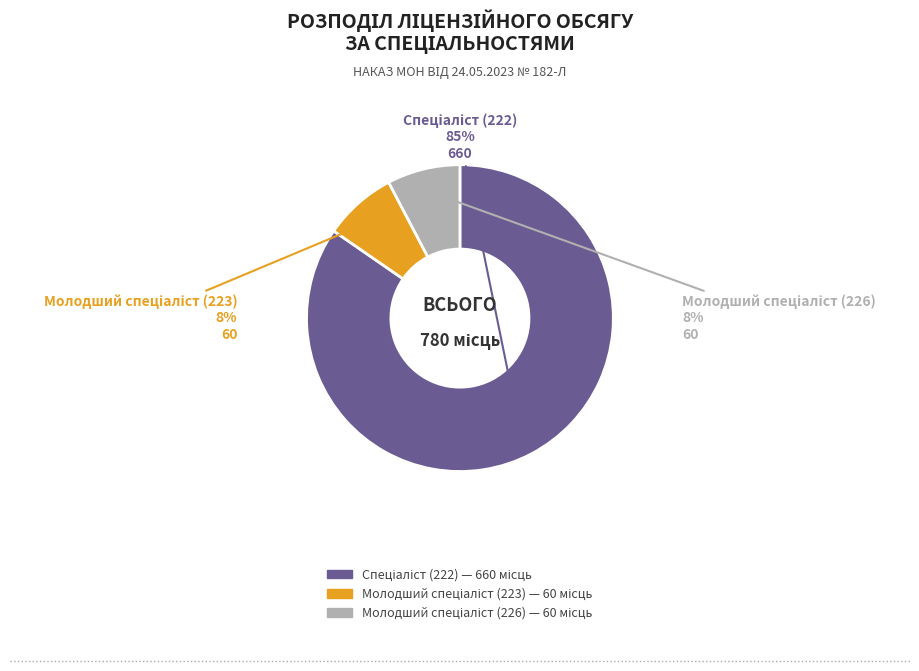

Does any single category account for the majority?

Yes